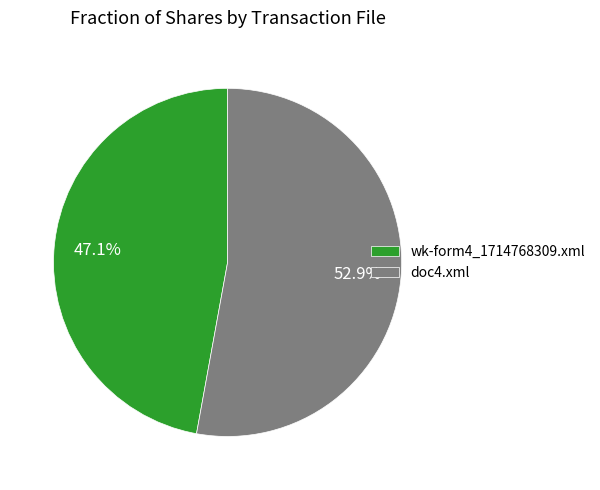

What percentage do wk-form4_1714768309.xml and doc4.xml together represent?

100.0%